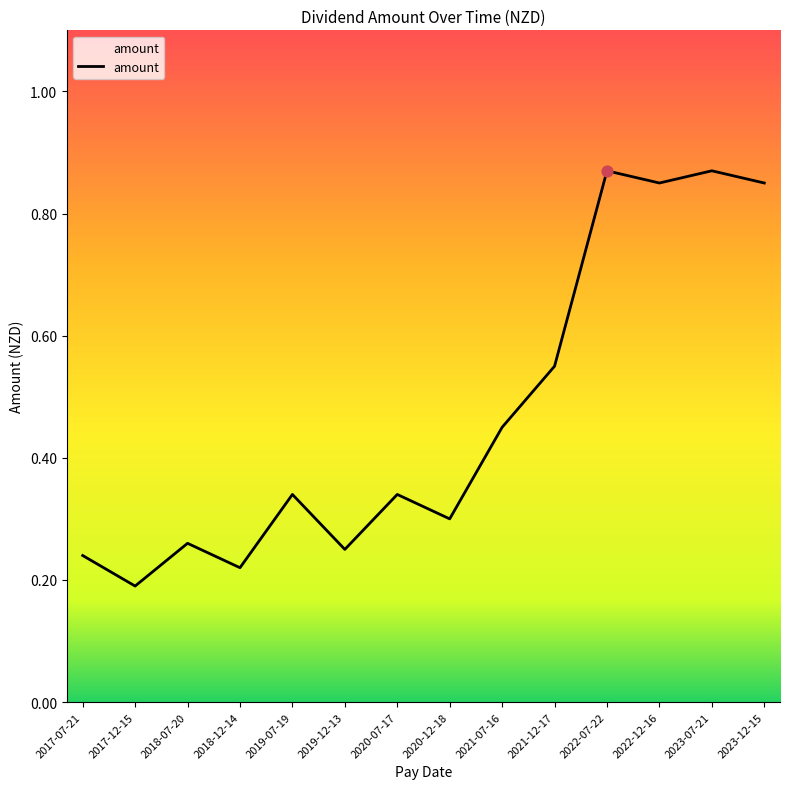

Between 2020-07-17 and 2020-12-18, which is larger?

2020-07-17